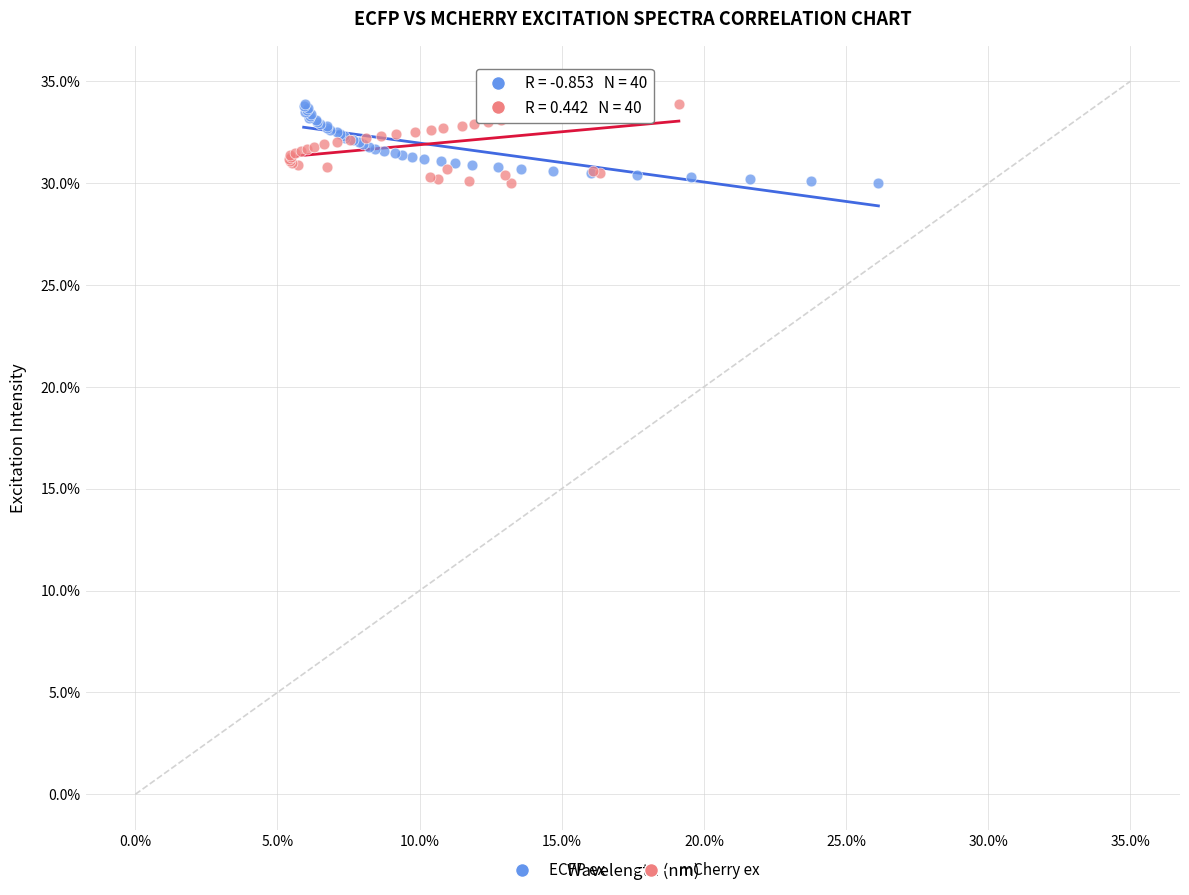

What are all the series names shown in the legend?

ECFP ex, mCherry ex